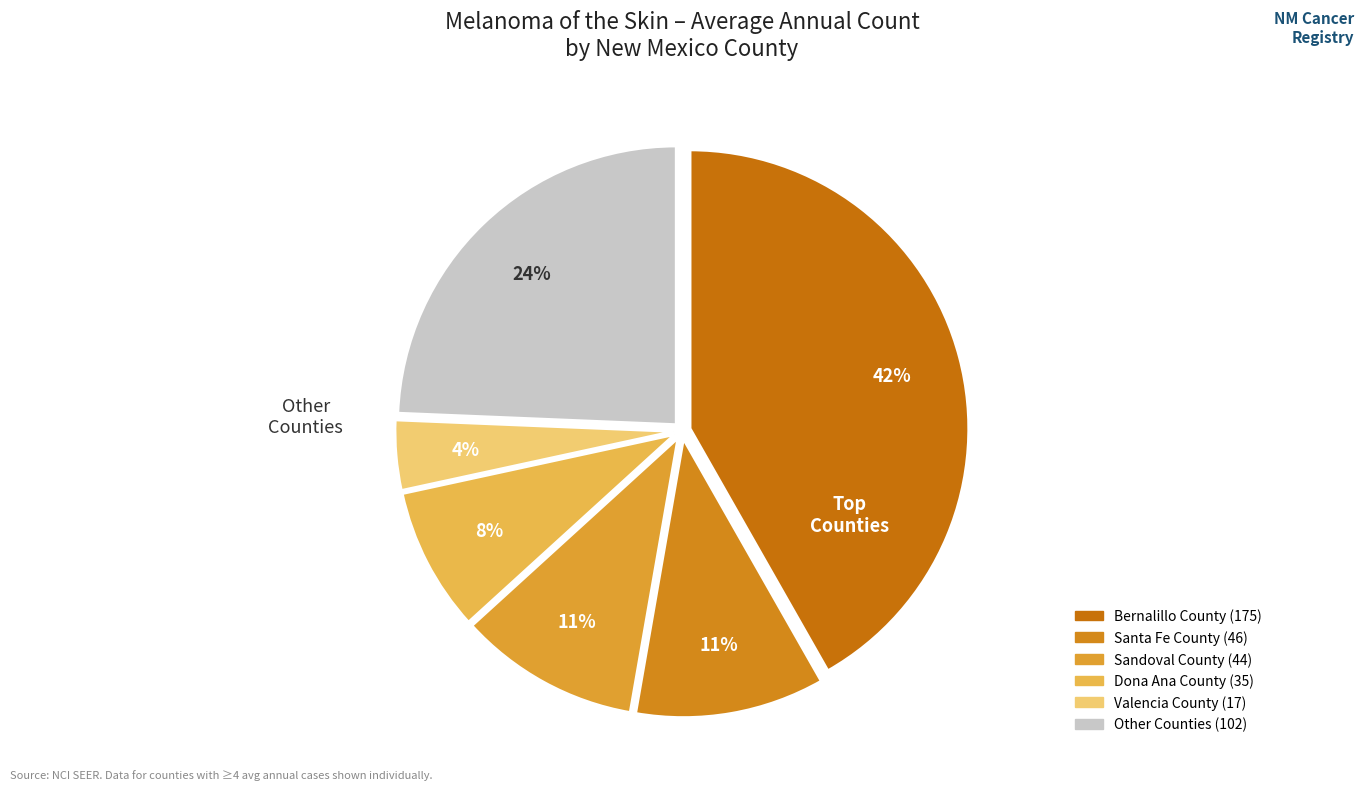

How many slices are in this pie chart?

6